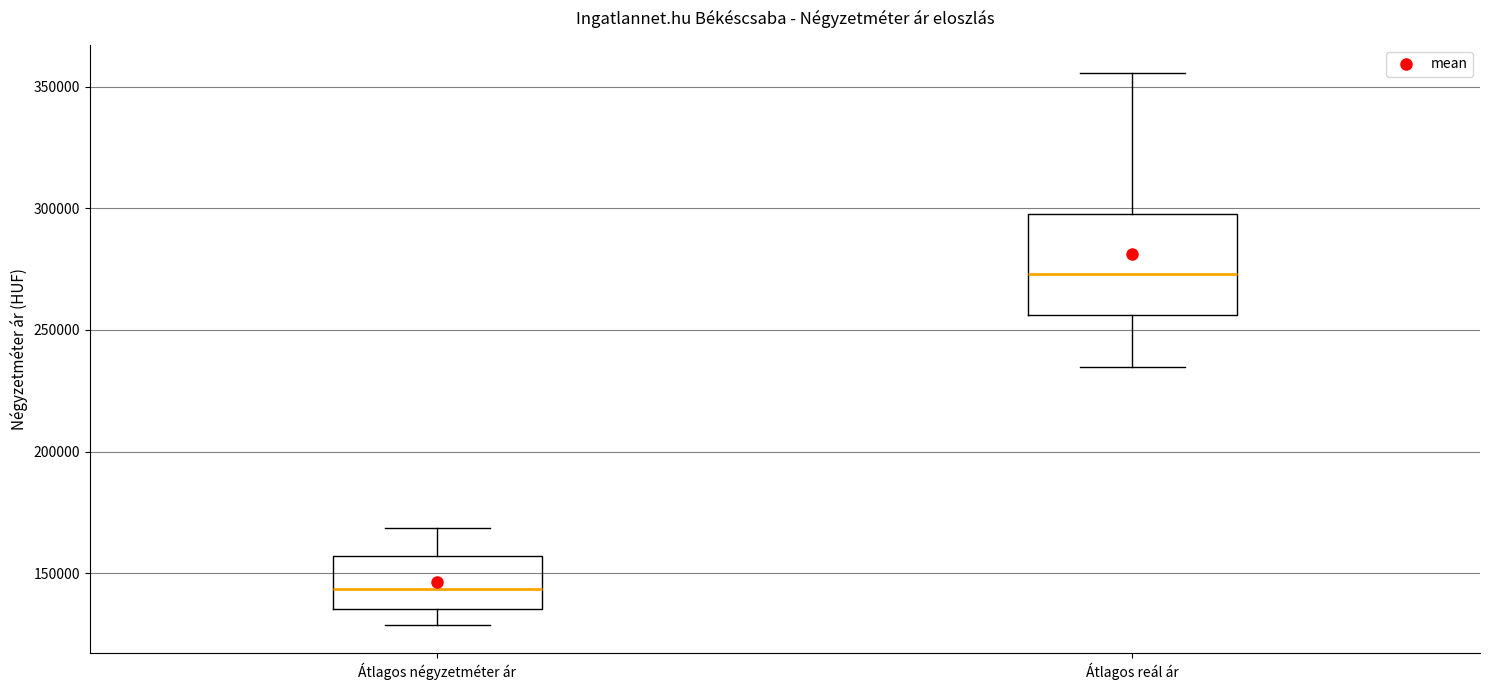

Which box is the tallest, from its lower edge to its upper edge?

Átlagos reál ár